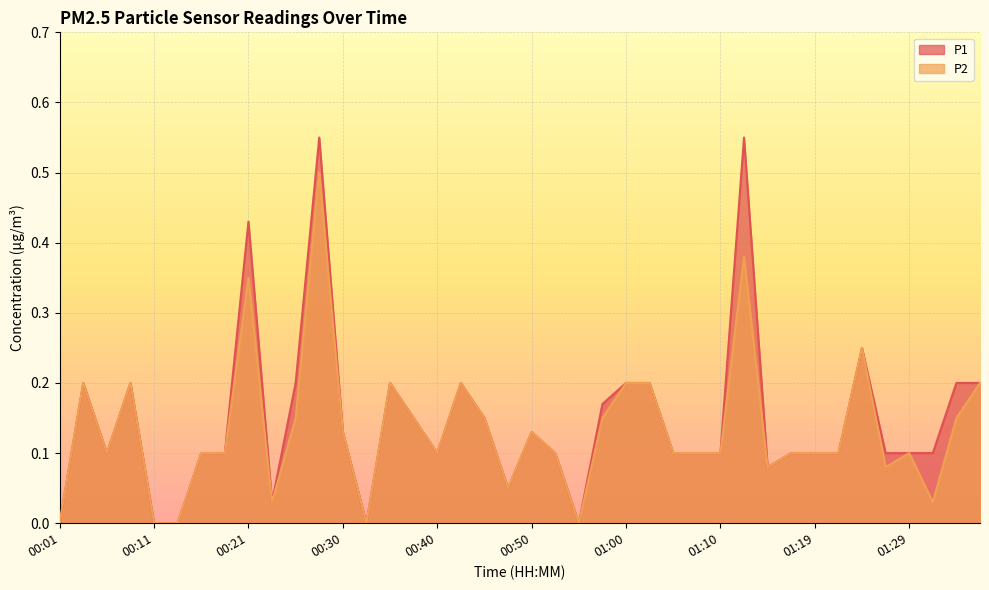

The P1 series shows 0.2 at 01:34. True or false?

True